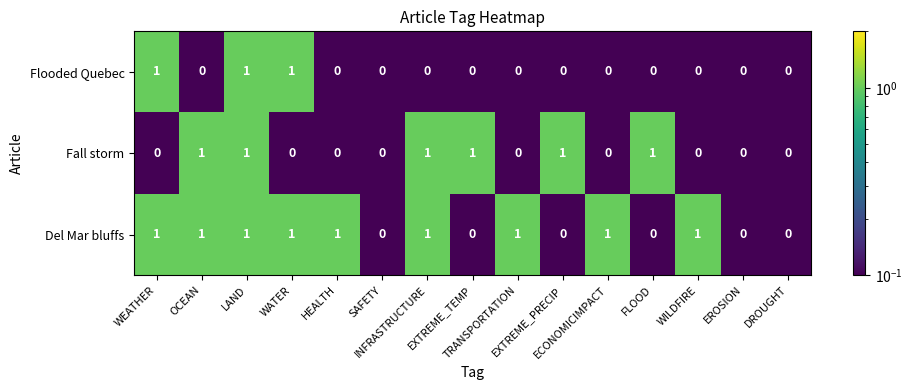

Rank the series by their average value, from highest to lowest.

Del Mar bluffs, Fall storm, Flooded Quebec